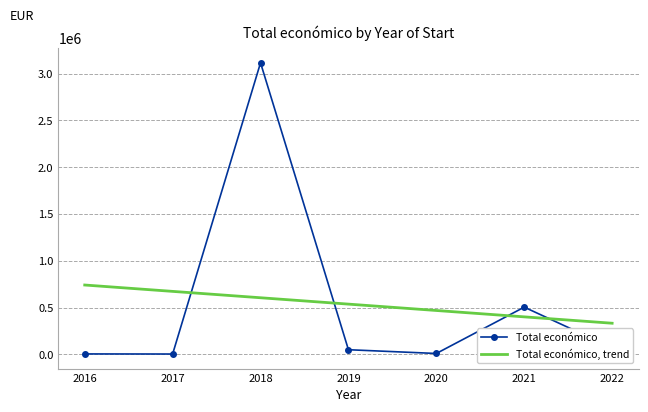

At 2017, list the series in order from smallest to largest.

Total económico, Total económico, trend